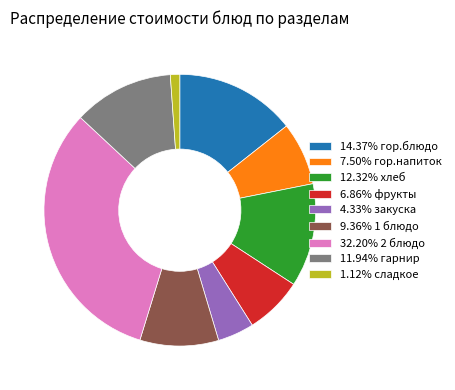

Is there a majority slice in this chart?

No